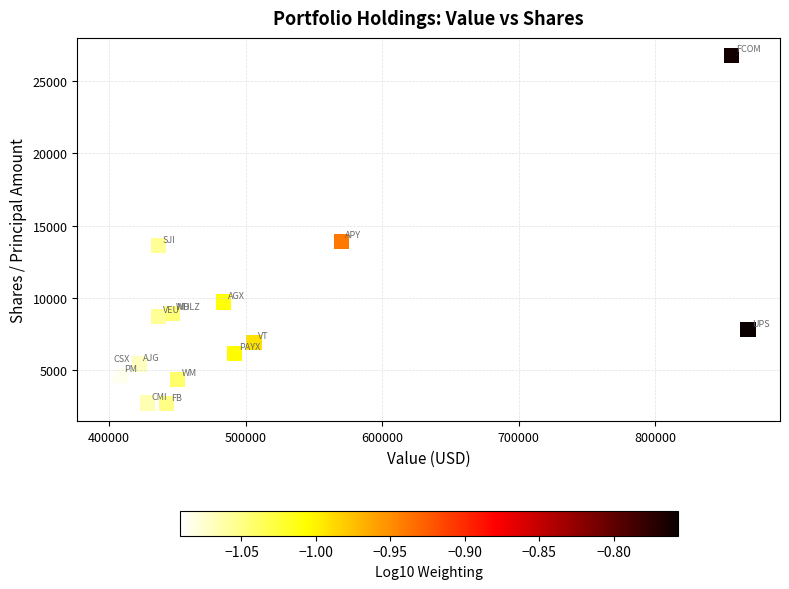

What Y value in the scatter plot is closest to 14724?

13904